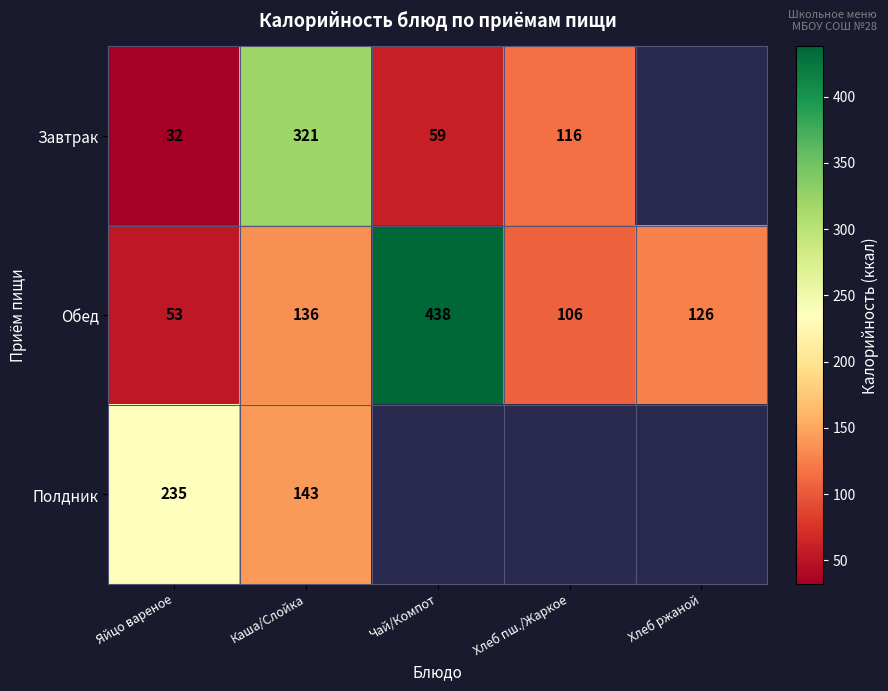

True or false: Полдник has a value of 46 at Каша/Слойка.

False